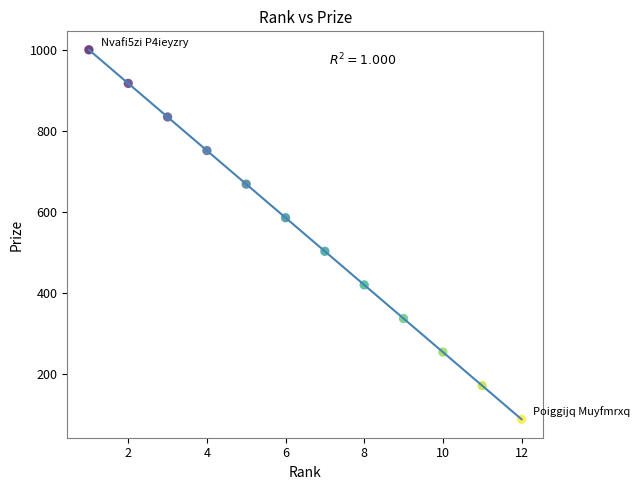

What is the range of X values (max minus min)?

11